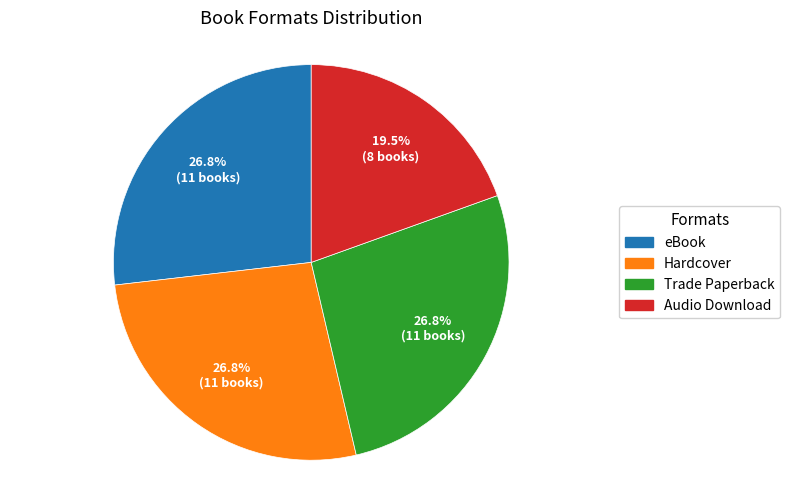

Approximately how many times larger is the value at Trade Paperback compared to Hardcover?

1.0